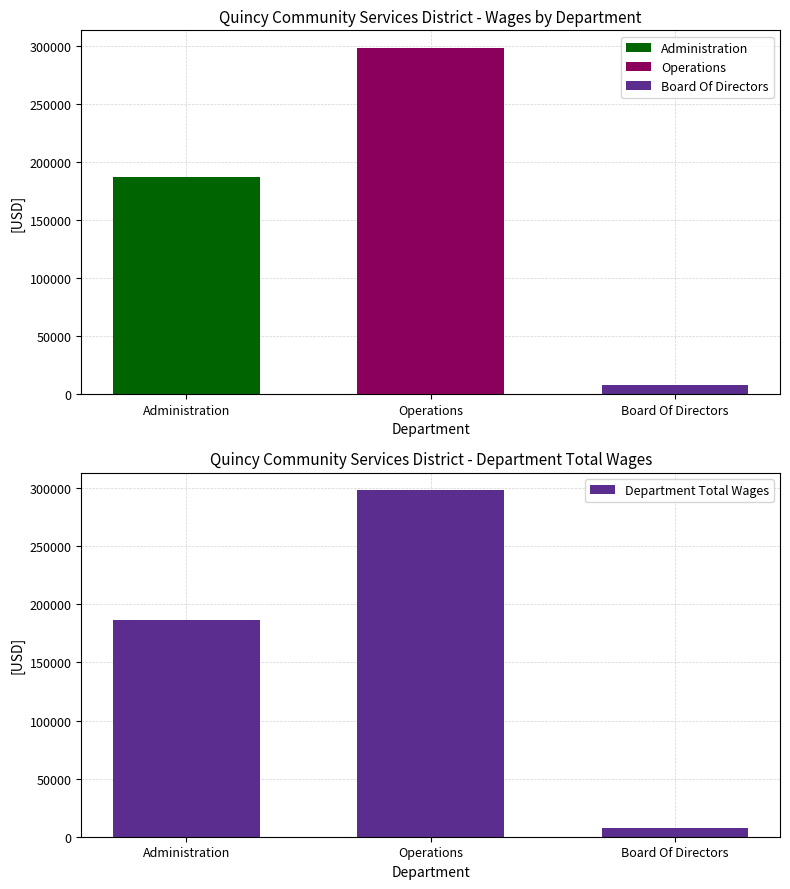

Which series has the widest spread of values?

Operations